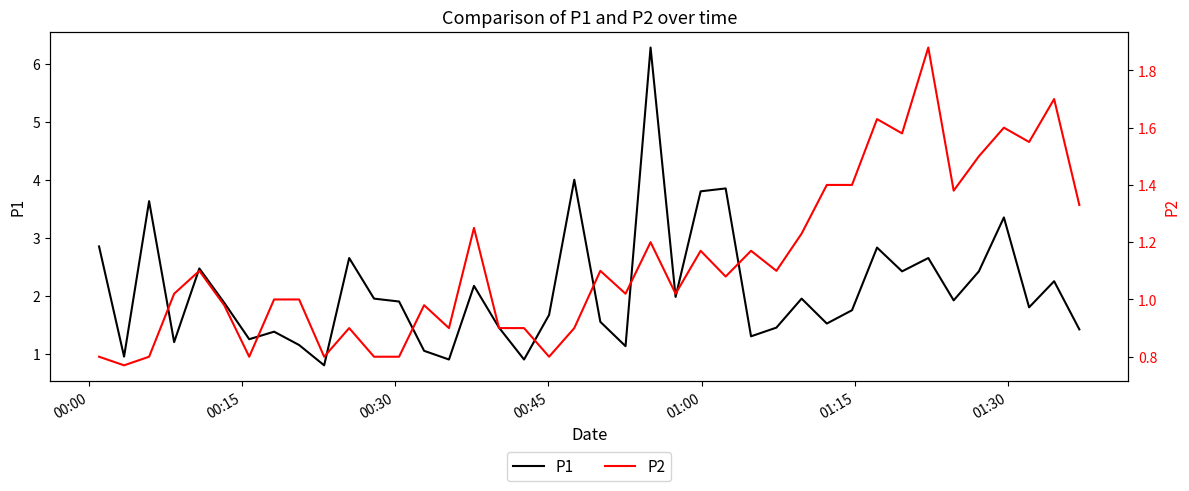

True or false: P2 and P1 intersect in this chart.

False